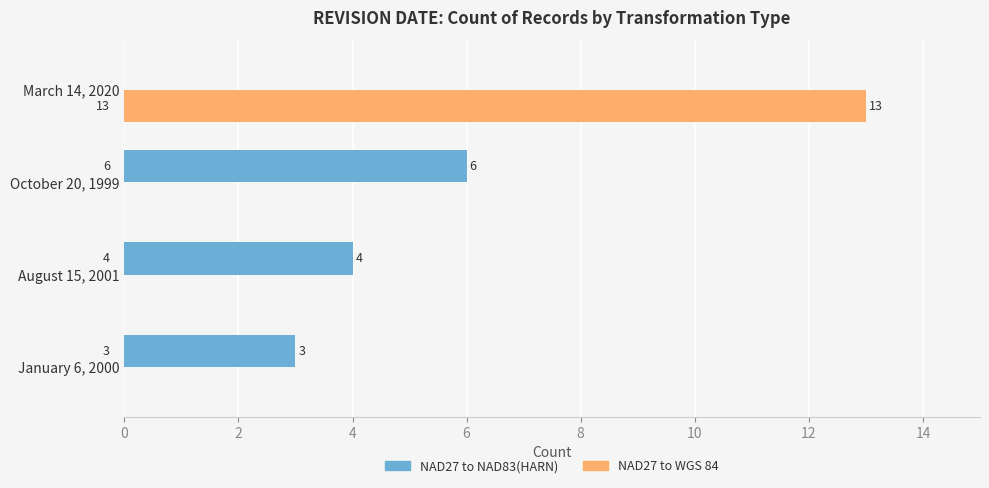

At which category is the sum across all series the highest?

March 14, 2020